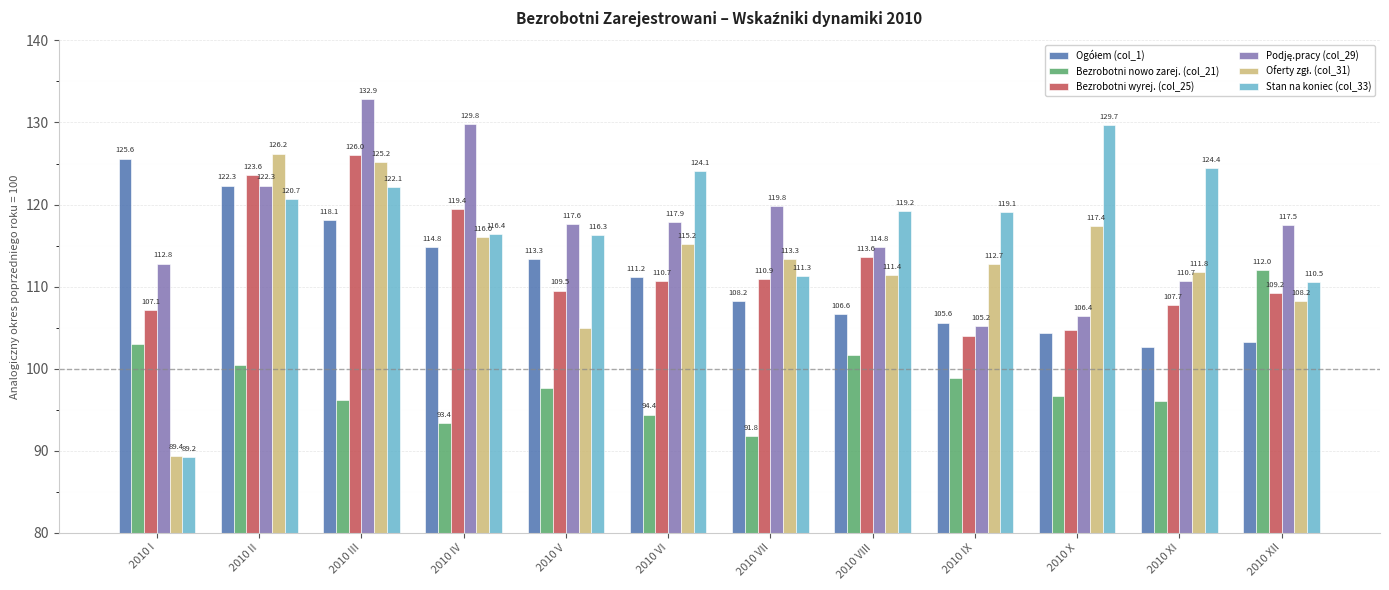

Which series changed the most between 2010 X and 2010 XII?

Stan na koniec (col_33)